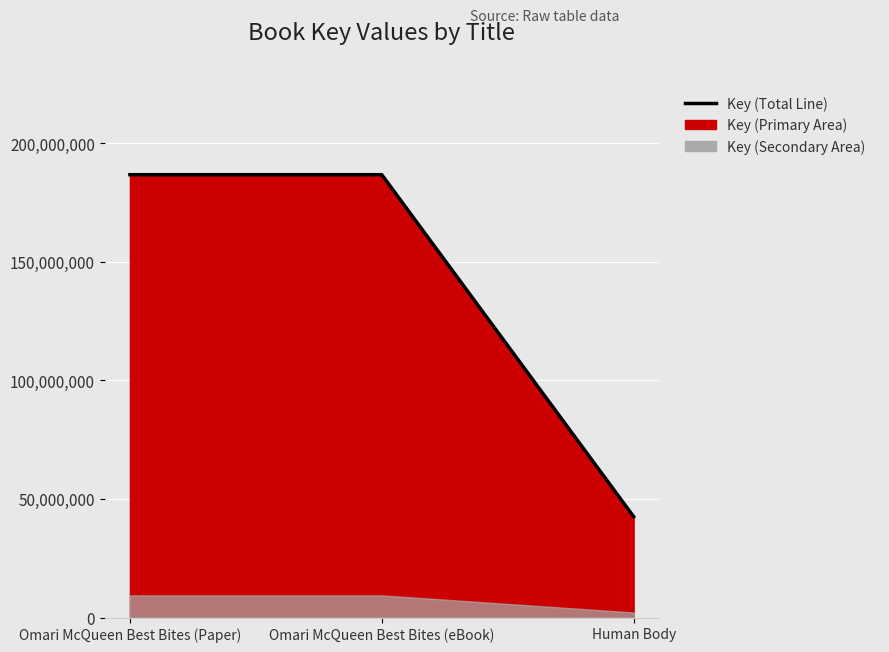

Rank the categories by value from highest to lowest.

Omari McQueen Best Bites (Paper), Omari McQueen Best Bites (eBook), Human Body